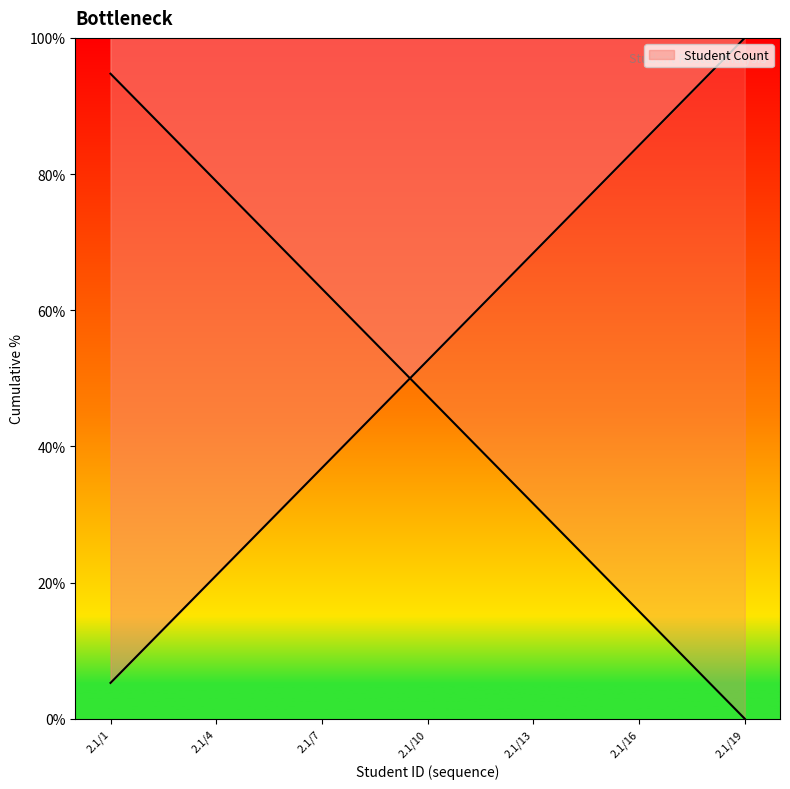

Reading left to right, transcribe all the data shown in this chart.

5.3	10.5	15.8	21.1	26.3	31.6	36.8	42.1	47.4	52.6	57.9	63.2	68.4	73.7	78.9	84.2	89.5	94.7	100.0